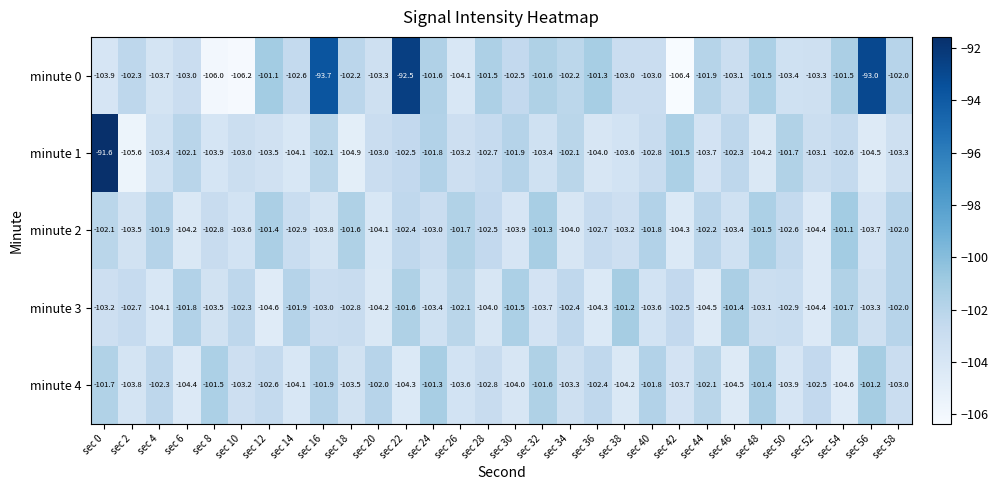

What is the average value of the minute 3 series?

-102.9